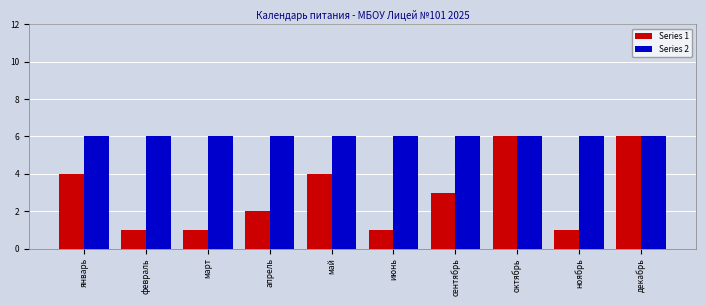

What is the maximum value shown in the chart?

6